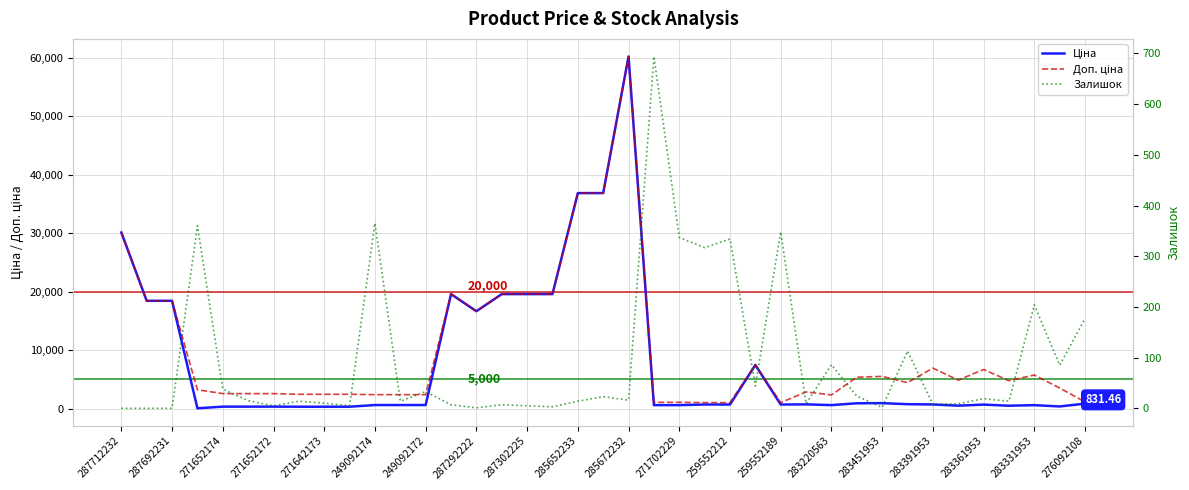

Reading right to left, what are all the values shown in this chart?

Ціна: 831.5	350.2	572.7	475.7	667.4	485.1	691.0	737.2	915.8	892.2	579.8	710.0	679.8	7444.6	679.8	679.8	578.1	578.1	60205.6	36841.8	36841.8	19564.9	19564.9	19564.9	16636.8	19564.9	591.6	591.6	591.6	304.1	304.1	304.1	318.3	318.3	318.3	32.0	18420.9	18420.9	30102.8
Доп. ціна: 1126.7	3502.5	5727.0	4756.7	6673.6	4851.4	6910.3	4423.0	5495.0	5353.1	2319.2	2839.8	1004.1	7444.6	1004.1	1004.1	1060.0	1060.0	60205.6	36841.8	36841.8	19564.9	19564.9	19564.9	16636.8	19564.9	2366.5	2366.5	2366.5	2432.8	2432.8	2432.8	2546.4	2546.4	2546.4	3205.0	18420.9	18420.9	30102.8
Залишок: 177.0	85.0	204.0	14.0	19.0	9.0	8.0	113.0	2.0	24.0	86.0	9.0	348.0	44.0	334.0	317.0	337.0	694.0	16.0	23.0	14.0	3.0	5.0	7.0	1.0	7.0	33.0	14.0	365.0	5.0	10.0	14.0	5.0	15.0	38.0	360.0	0.0	0.0	0.0